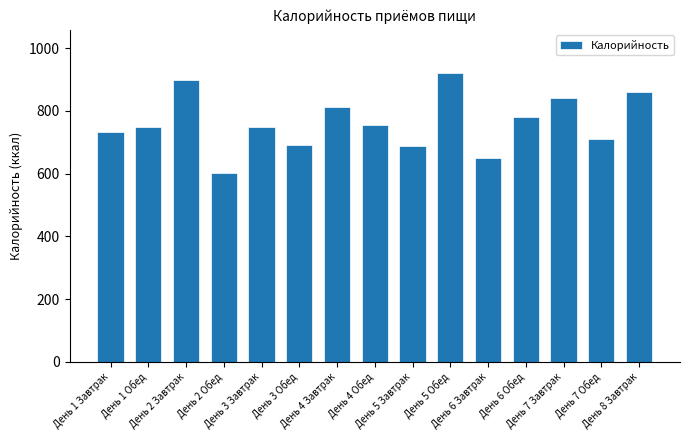

What is the greatest value displayed?

920.1